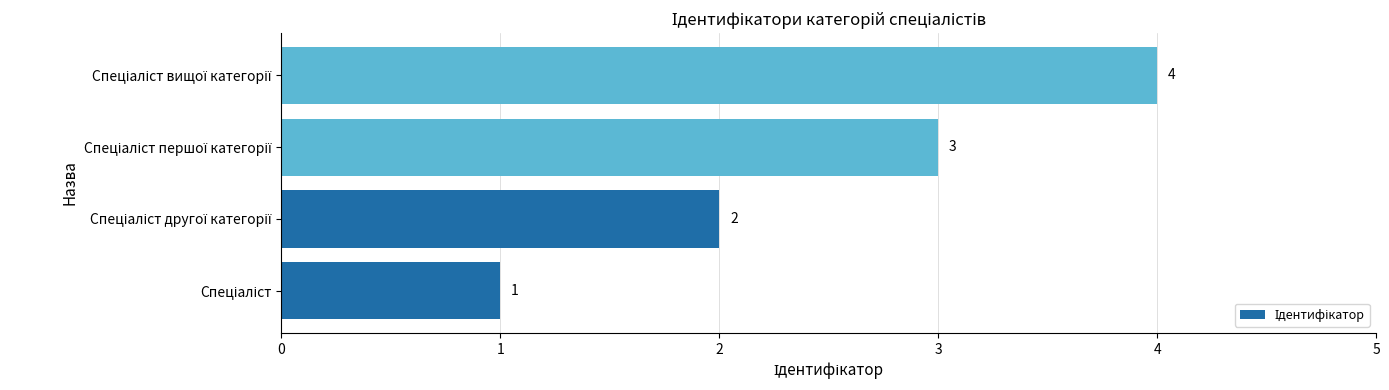

What is the difference between the maximum and minimum values?

3